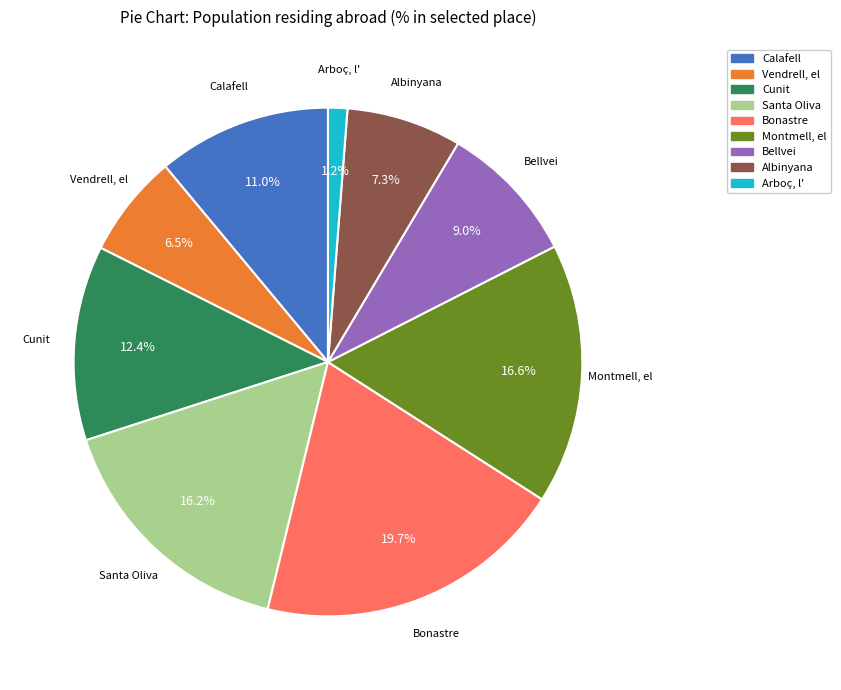

Rank the categories by value from lowest to highest.

Arboç, l', Vendrell, el, Albinyana, Bellvei, Calafell, Cunit, Santa Oliva, Montmell, el, Bonastre